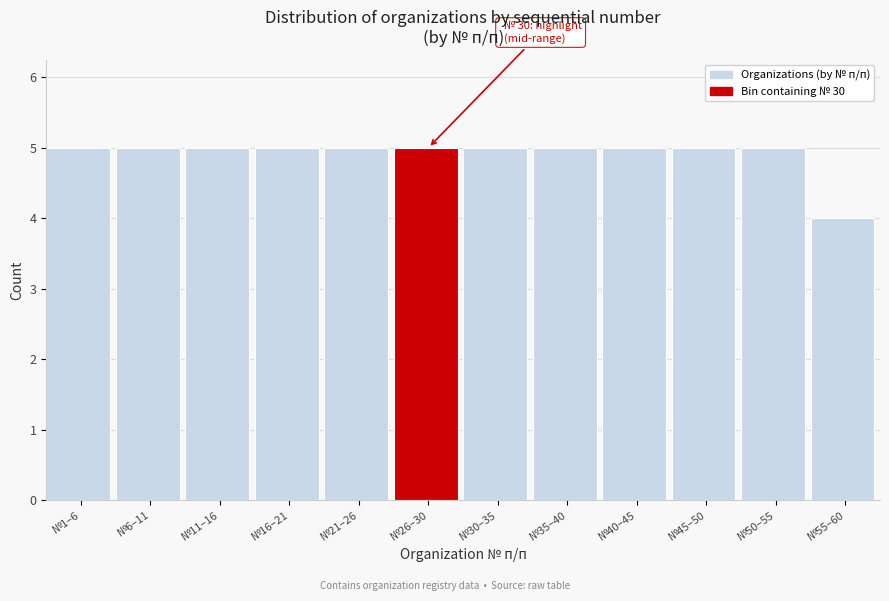

Reading right to left, what are all the values shown in this chart?

4	5	5	5	5	5	5	5	5	5	5	5